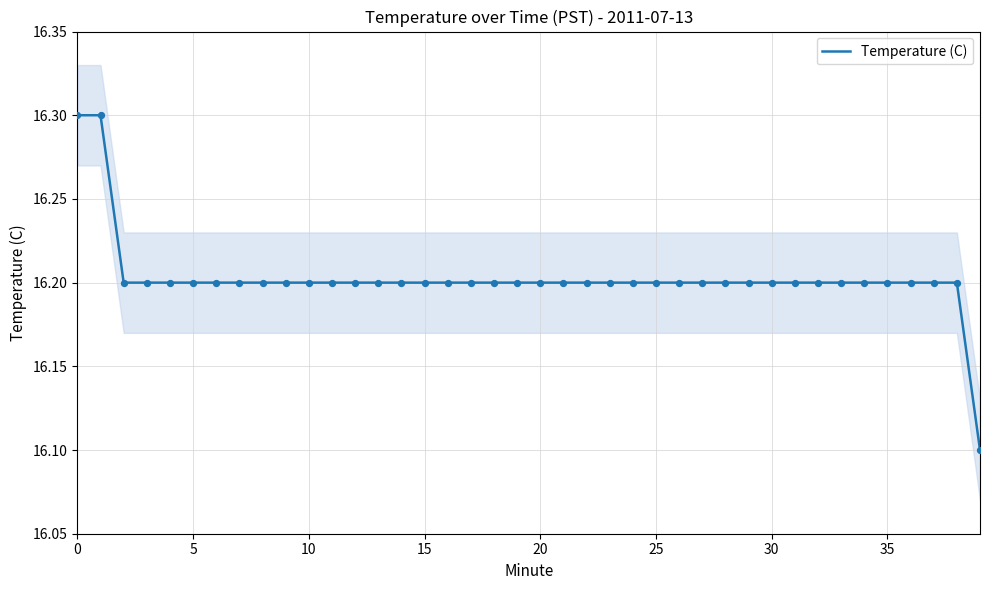

Approximately how many times larger is the value at 33 compared to 34?

1.0